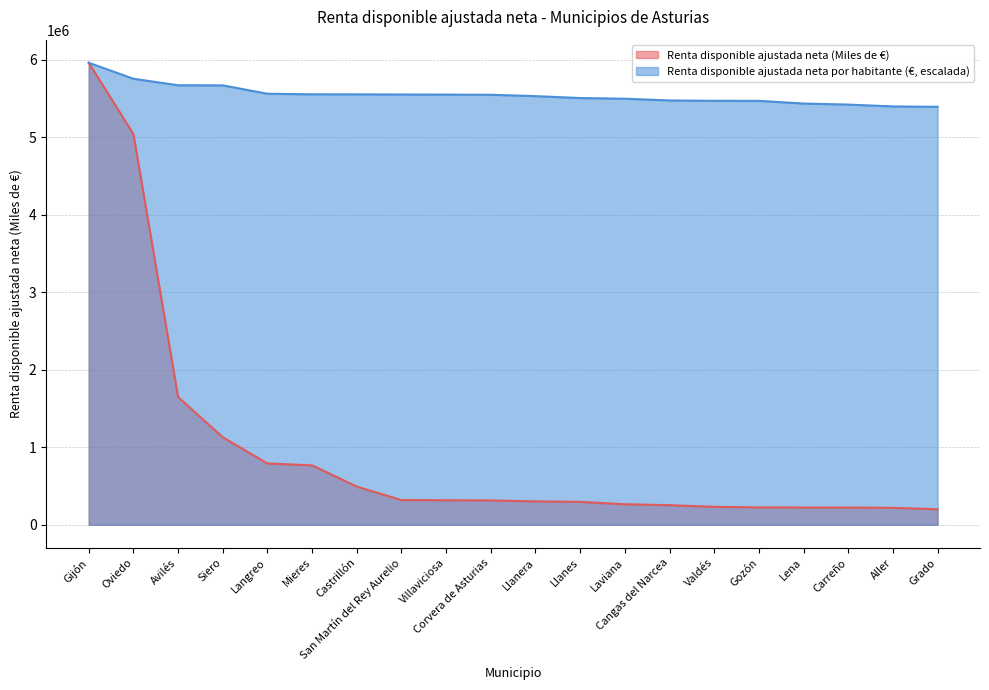

At which category is the sum across all series the highest?

Gijón